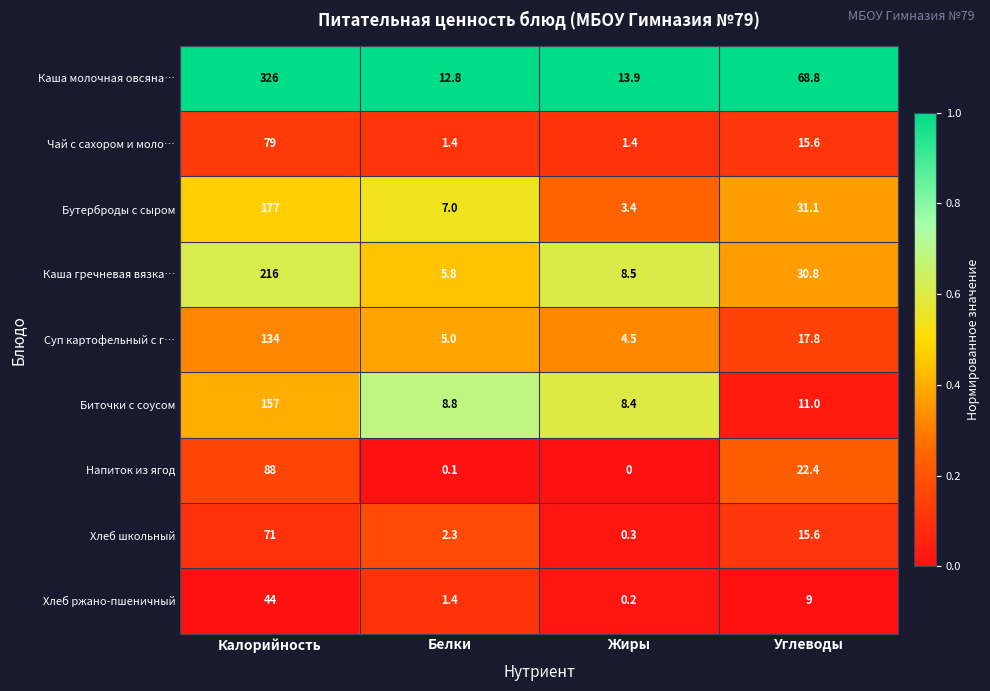

Count the number of categories in the chart.

4